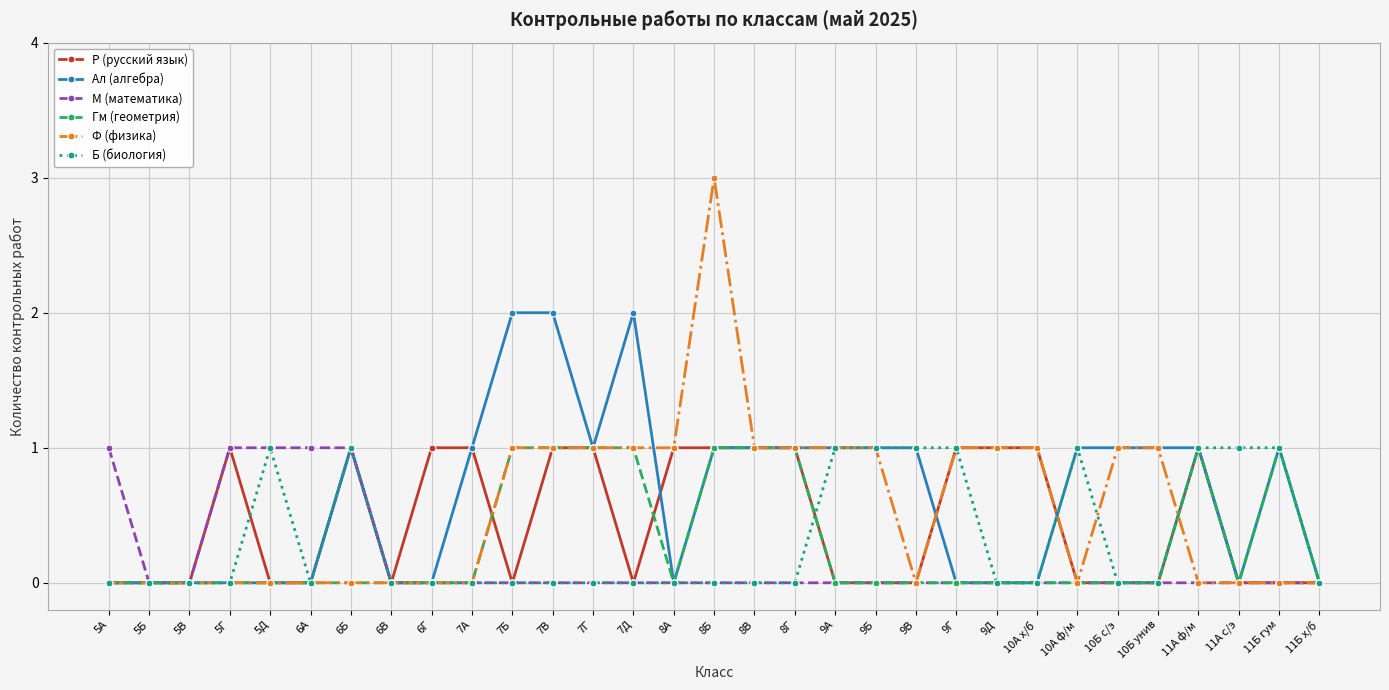

The Б (биология) series shows 1 at 5Д. True or false?

True